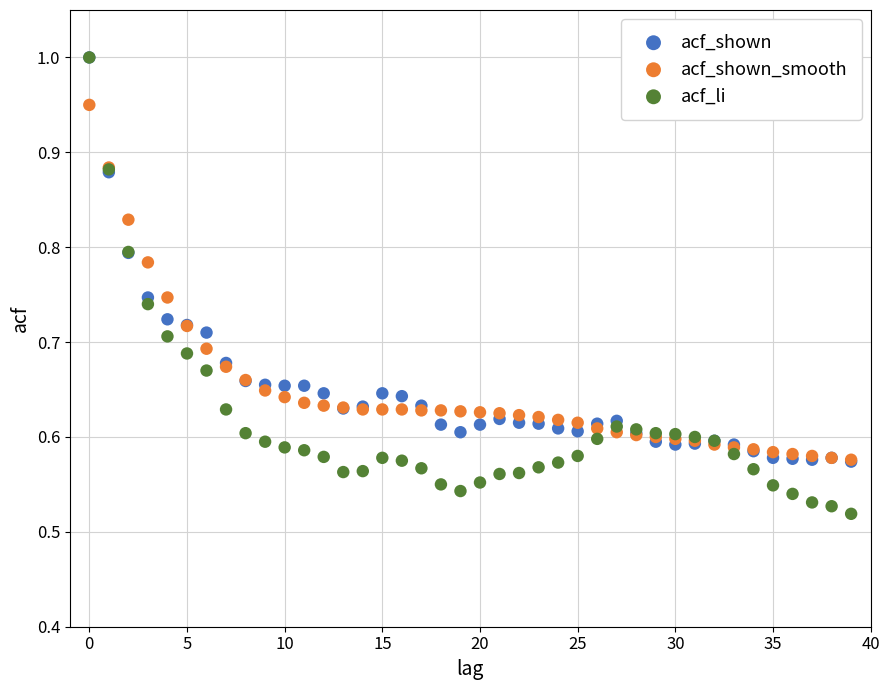

What are all the series names shown in the legend?

acf_shown, acf_shown_smooth, acf_li